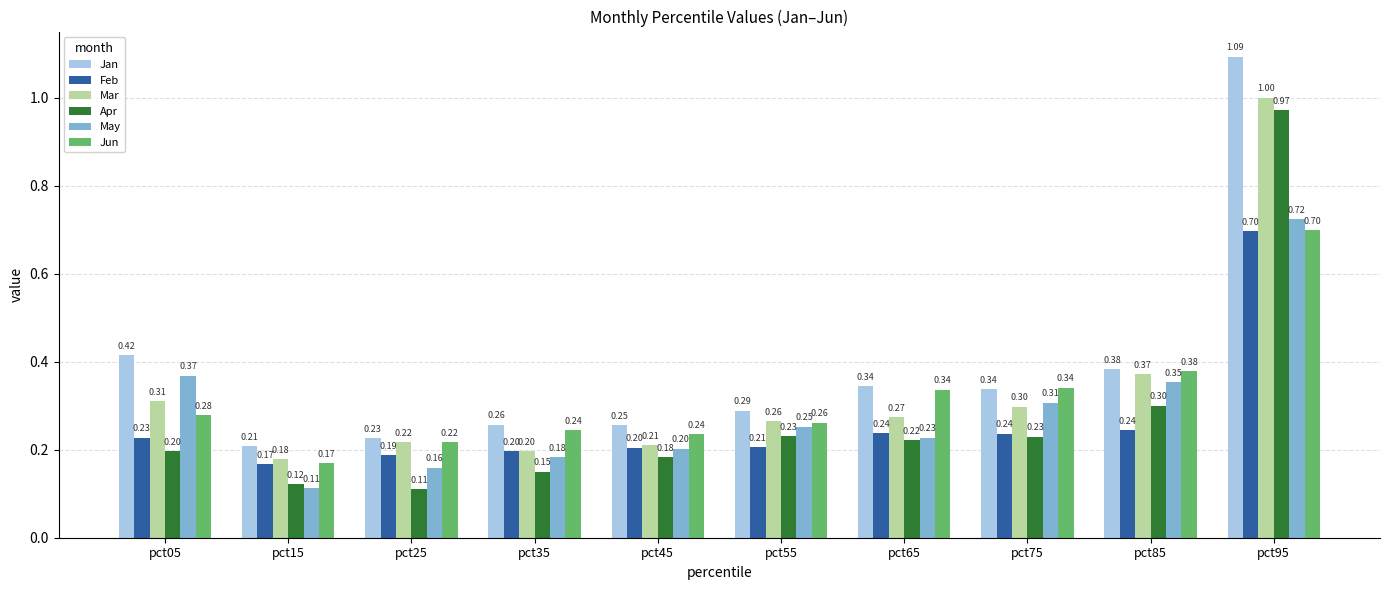

Rank the categories by Mar value from highest to lowest.

pct95, pct85, pct05, pct75, pct65, pct55, pct25, pct45, pct35, pct15